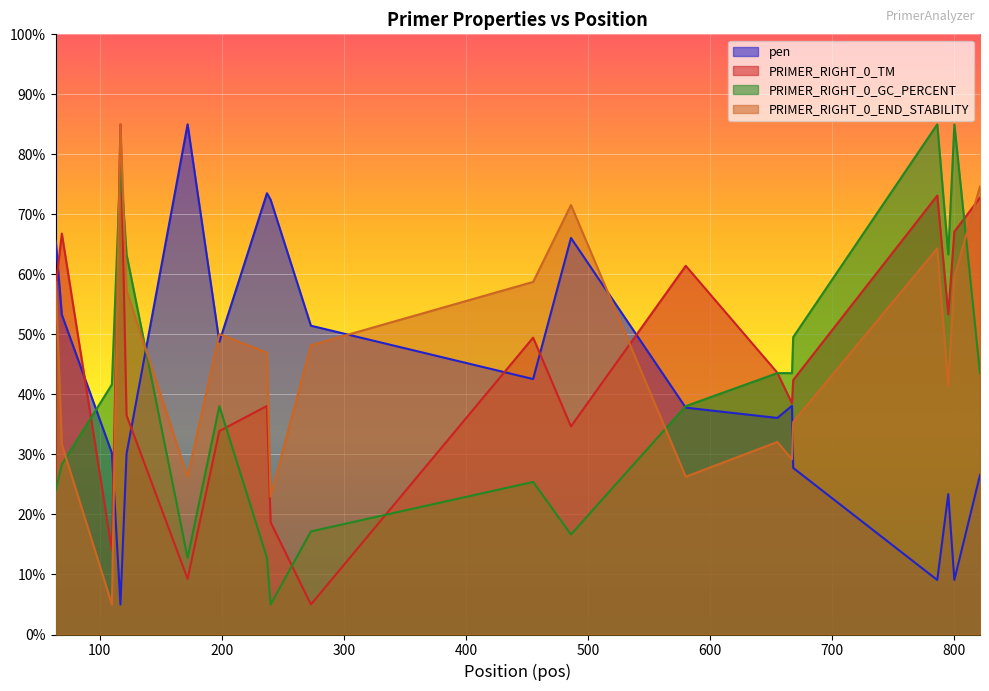

Which series has the widest spread of values?

pen